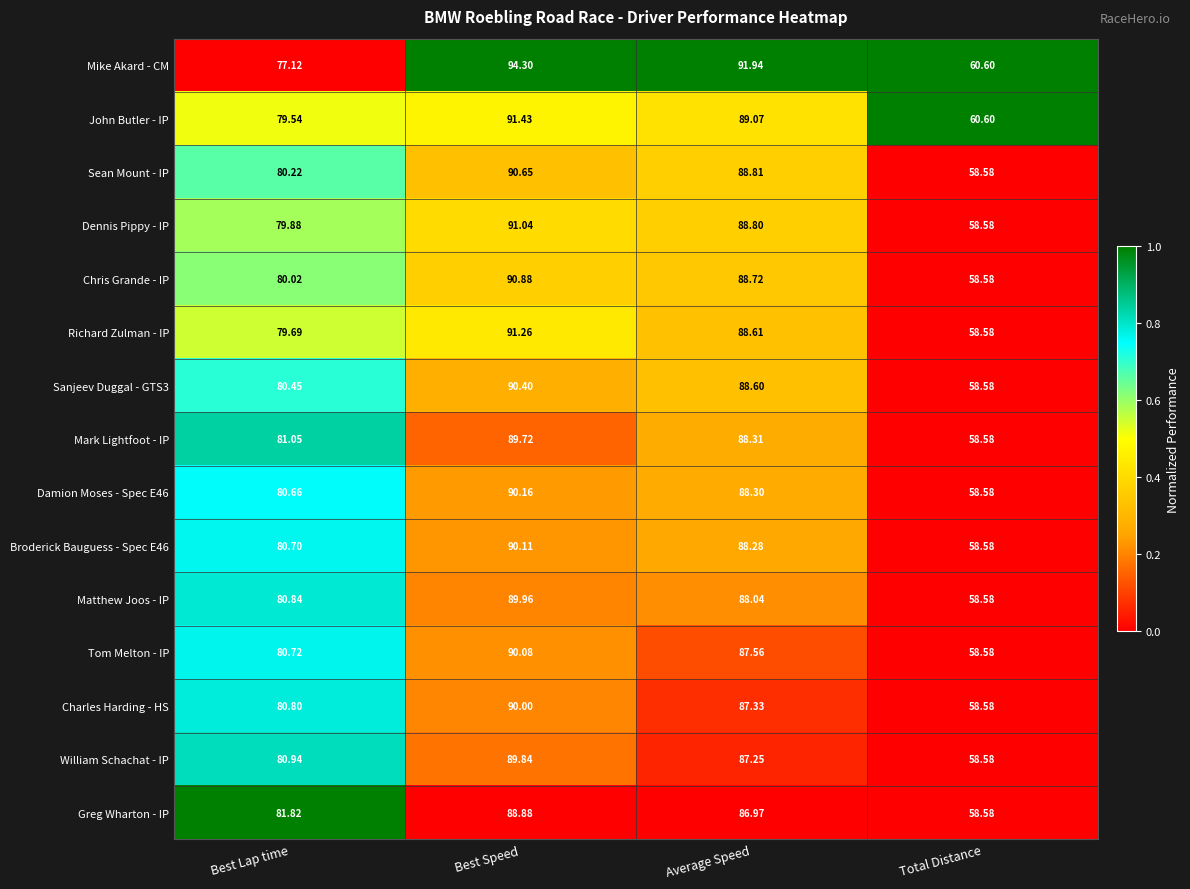

Count the number of data series in this chart.

15